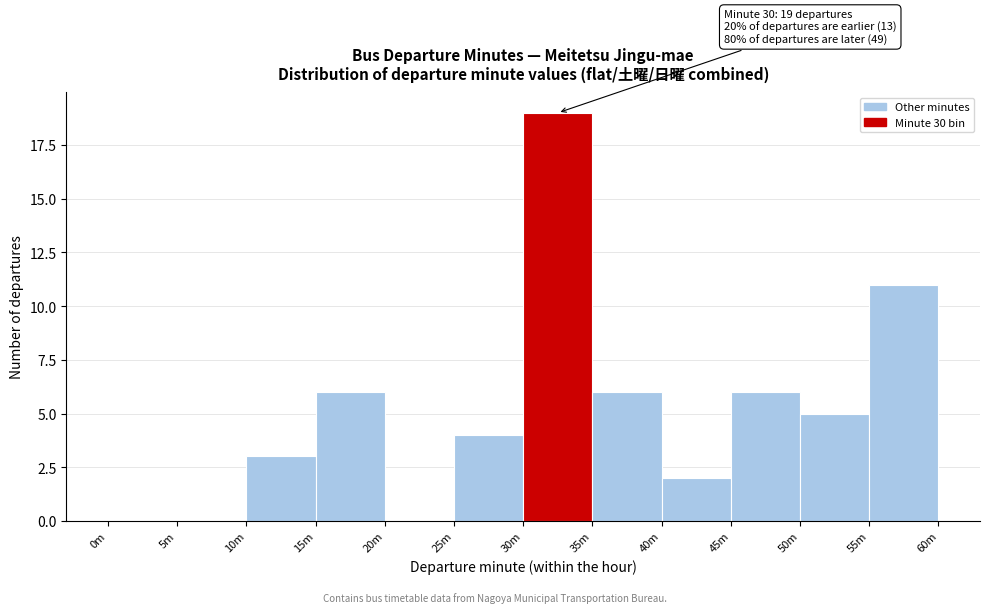

Reading left to right, what are all the values shown in this chart?

0m=0	5m=0	10m=3	15m=6	20m=0	25m=4	30m=19	35m=6	40m=2	45m=6	50m=5	55m=11